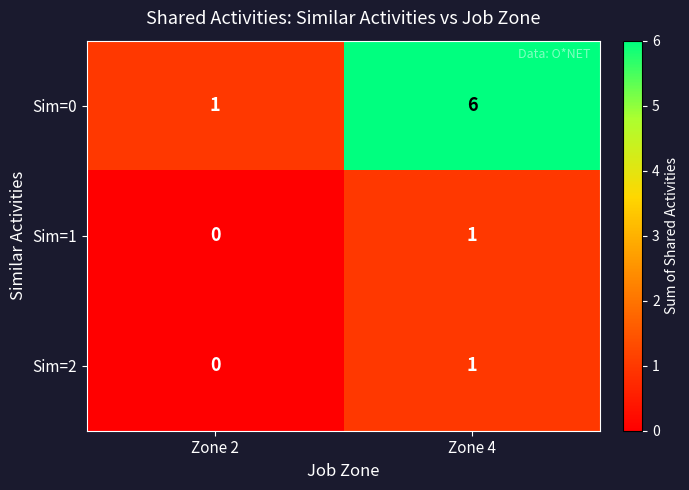

Is it true that Sim=2 equals 0 at Zone 4?

False